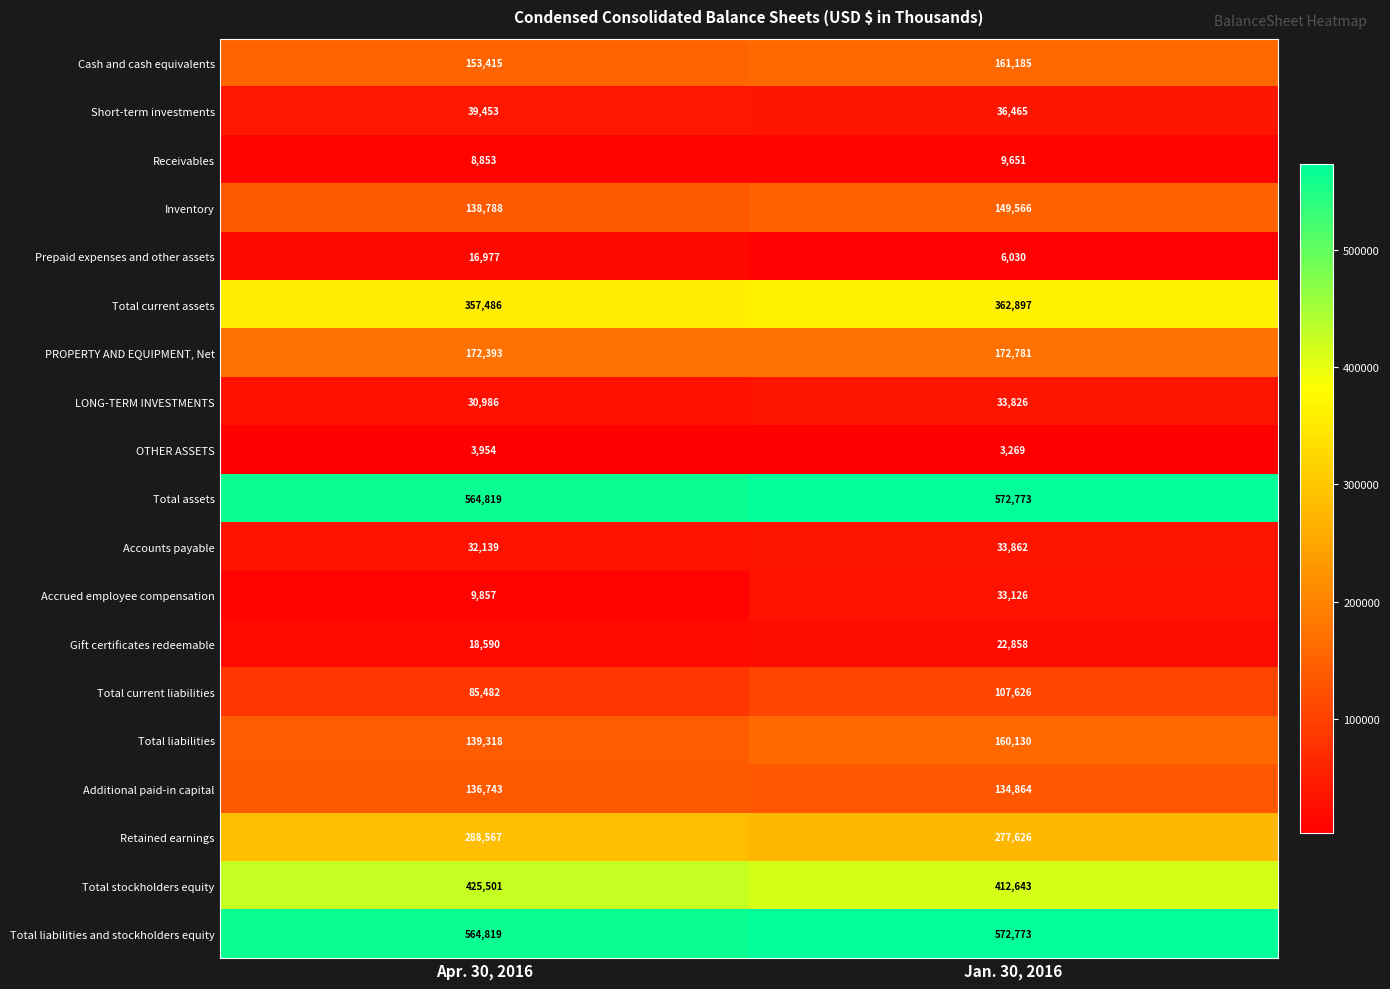

Is the value of Gift certificates redeemable at Jan. 30, 2016 greater than the value of Prepaid expenses and other assets at Apr. 30, 2016?

Yes